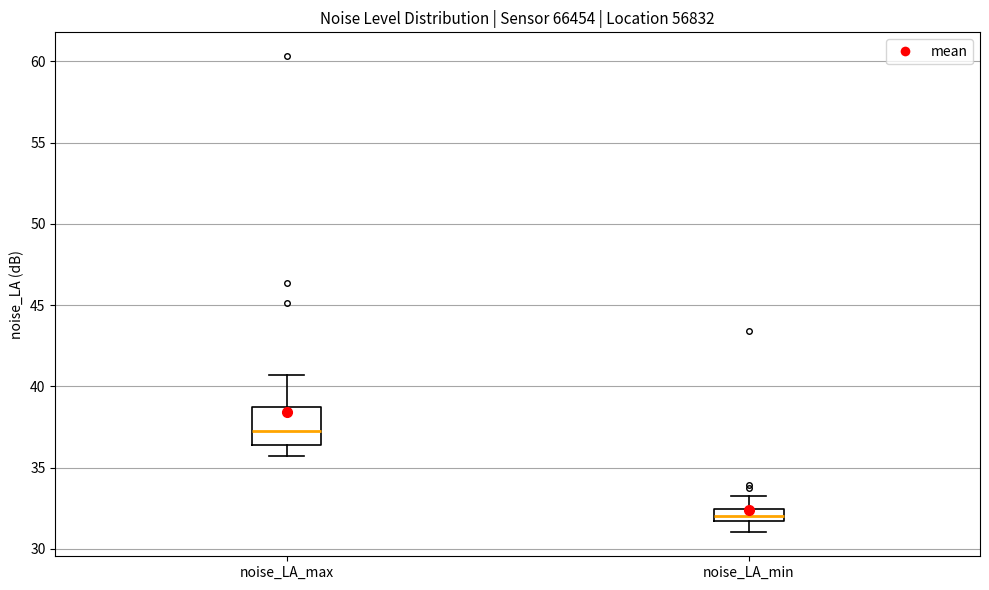

Comparing the boxes themselves (not the whiskers), which one is the tallest?

noise_LA_max